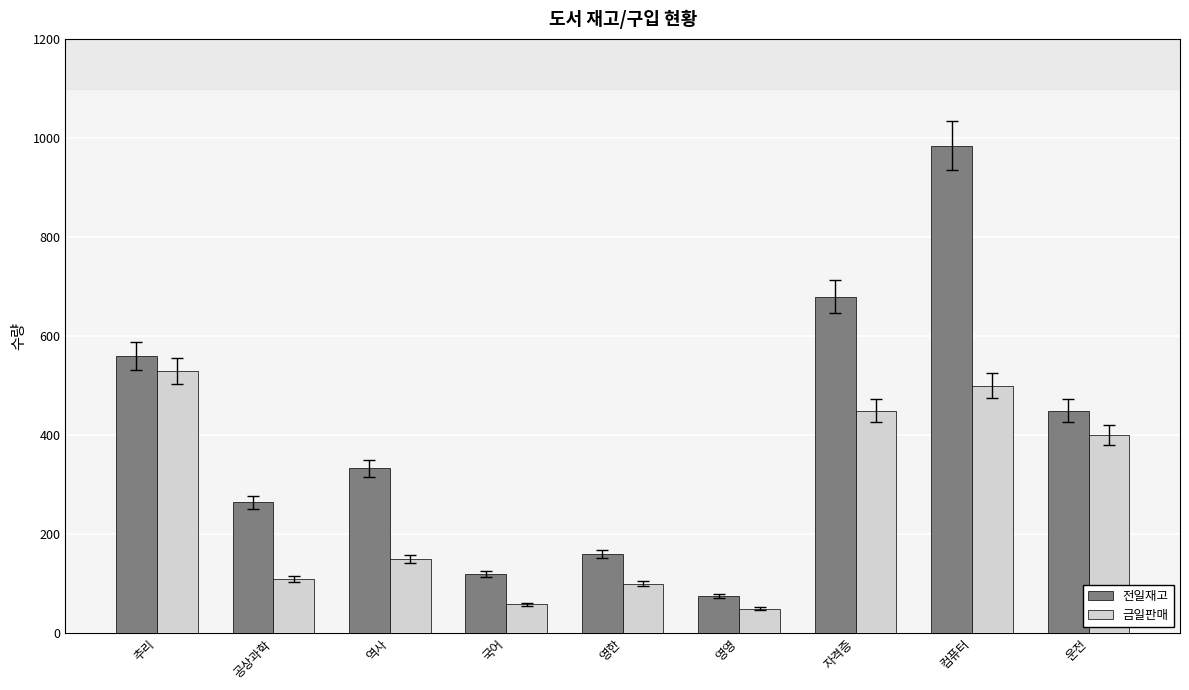

List the labels in order of 전일재고 value, largest first.

컴퓨터, 자격증, 추리, 운전, 역사, 공상과학, 영한, 국어, 영영